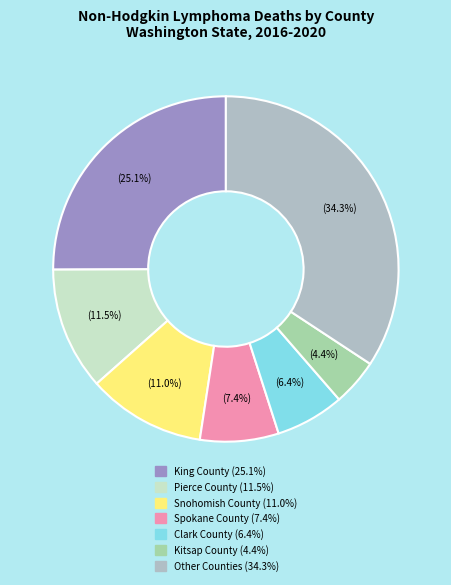

How many segments does this pie chart have?

7